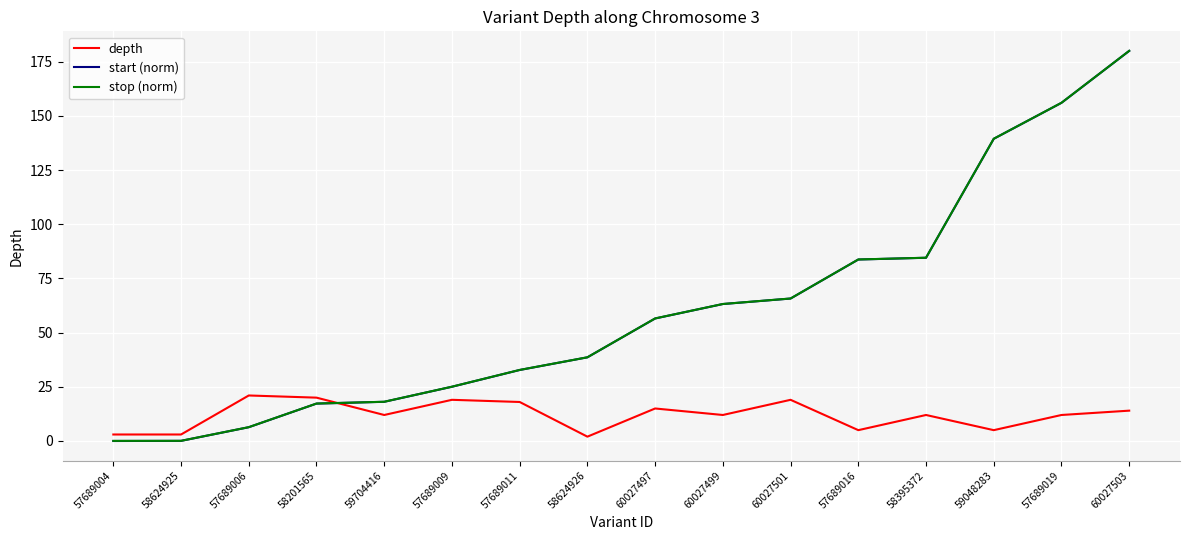

True or false: start (norm) and depth cross at least once.

True